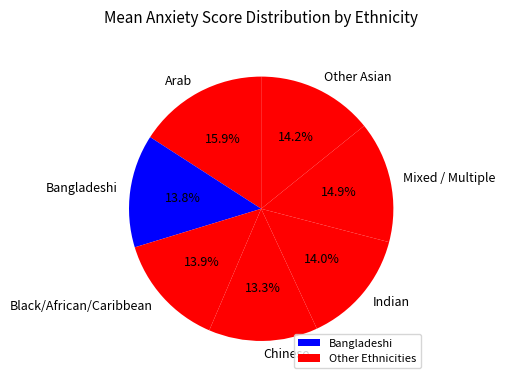

Which category has the biggest portion of the pie?

Arab